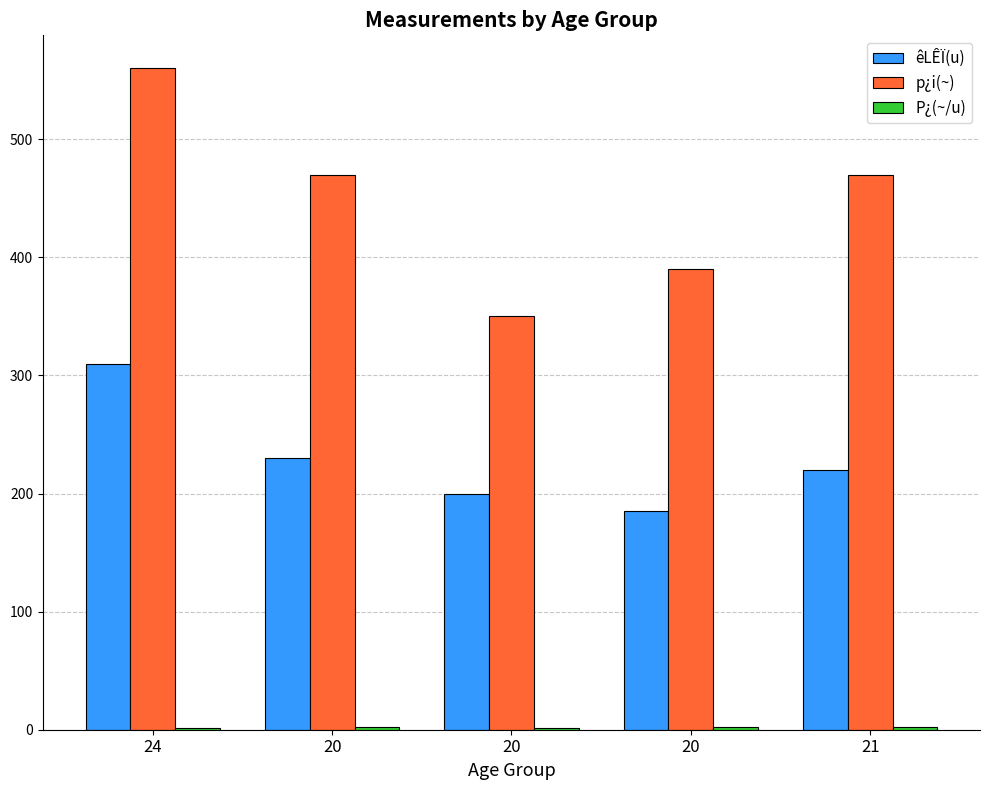

At which category is the sum across all series the highest?

24